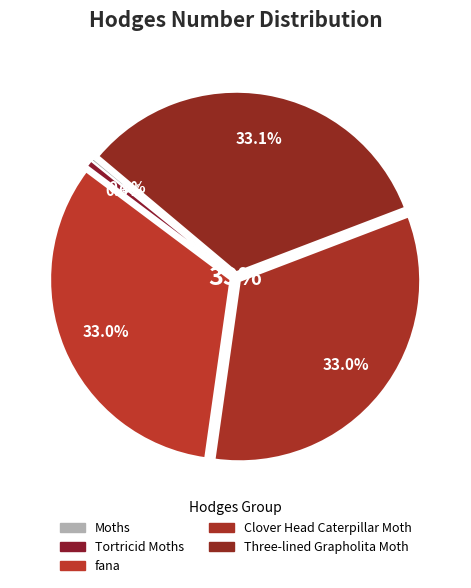

Which category has the biggest portion of the pie?

Three-lined Grapholita Moth